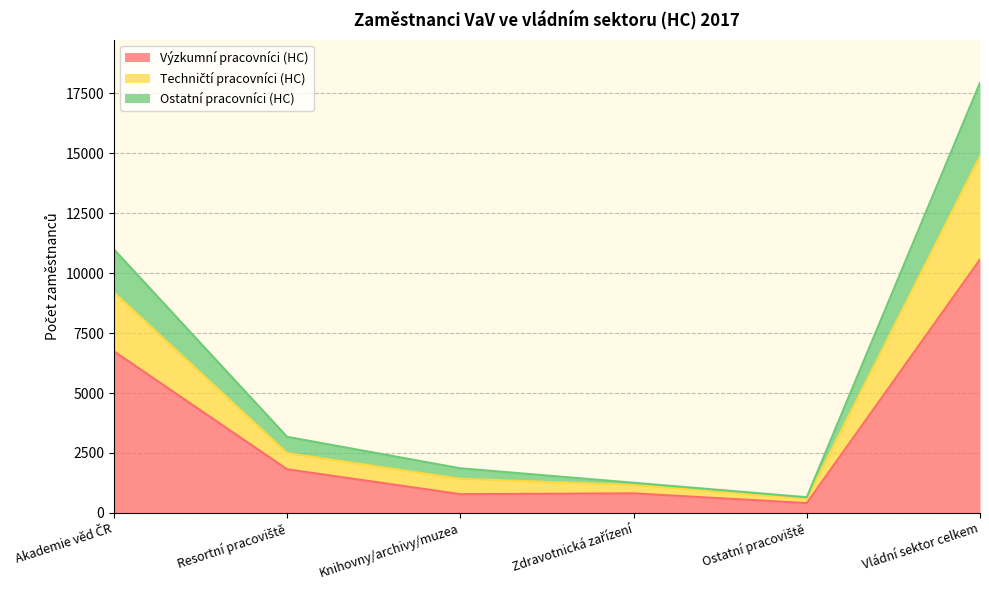

At which category does Výzkumní pracovníci (HC) reach its first local valley?

Knihovny/archivy/muzea